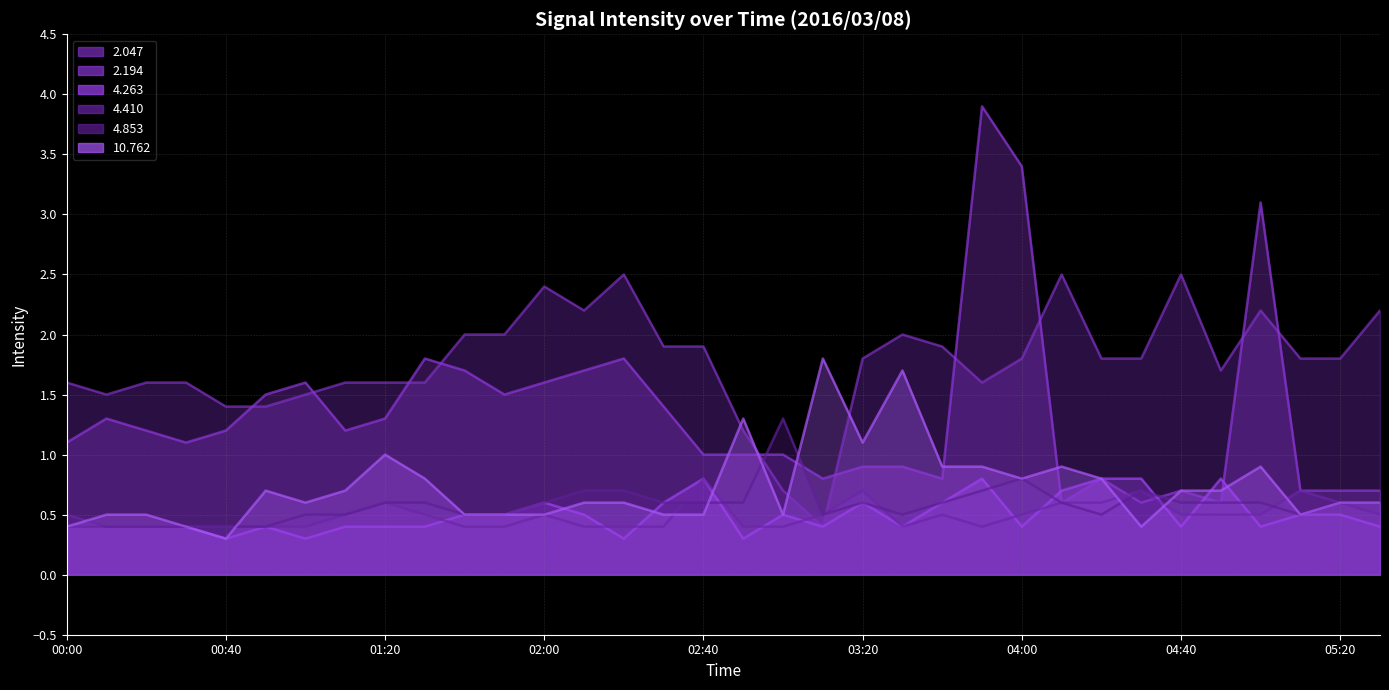

At how many categories does at least one series exceed 2?

9